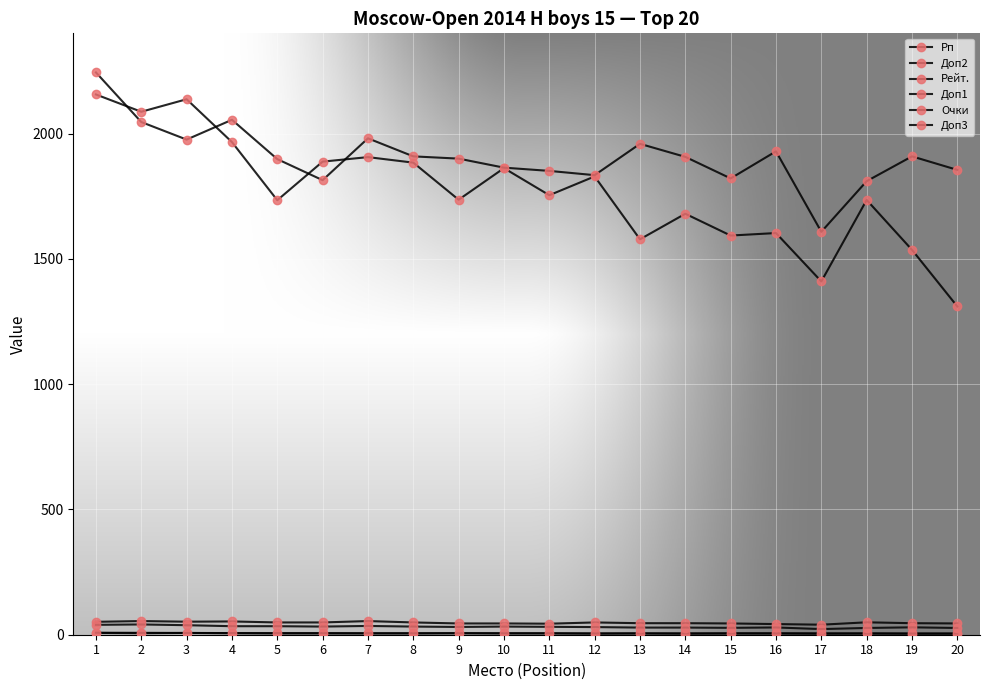

Reading left to right, what are all the values shown in this chart?

Рп: 2156.0	2087.0	2137.0	1966.0	1734.0	1888.0	1906.0	1884.0	1736.0	1862.0	1754.0	1829.0	1578.0	1680.0	1593.0	1603.0	1410.0	1735.0	1536.0	1310.0
Доп2: 7.0	6.0	7.0	6.0	5.0	5.0	5.0	5.0	6.0	5.0	5.0	4.0	5.0	4.0	5.0	5.0	4.0	5.0	4.0	4.0
Рейт.: 2244.0	2046.0	1976.0	2055.0	1898.0	1814.0	1981.0	1909.0	1900.0	1864.0	1851.0	1834.0	1959.0	1907.0	1821.0	1929.0	1608.0	1810.0	1909.0	1855.0
Доп1: 51.5	54.5	52.0	53.0	49.0	49.0	54.5	49.0	45.0	45.0	44.0	49.0	46.0	46.0	45.0	42.5	40.0	49.5	46.0	45.0
Очки: 8.0	7.5	7.0	6.5	6.5	6.5	6.0	6.0	6.0	6.0	6.0	5.5	5.5	5.5	5.5	5.5	5.5	5.0	5.0	5.0
Доп3: 39.5	41.0	38.0	34.0	34.0	32.5	35.0	32.5	31.0	32.5	31.5	30.5	28.5	28.5	27.5	29.0	22.5	27.0	29.5	27.0